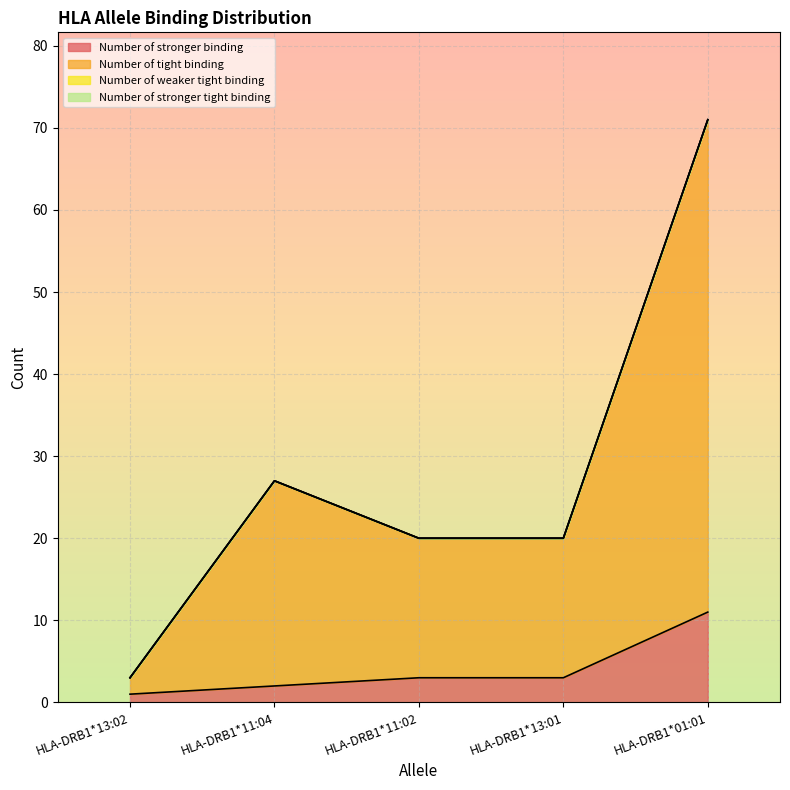

In Number of tight binding, how many points are higher than both neighbors (excluding endpoints)?

1